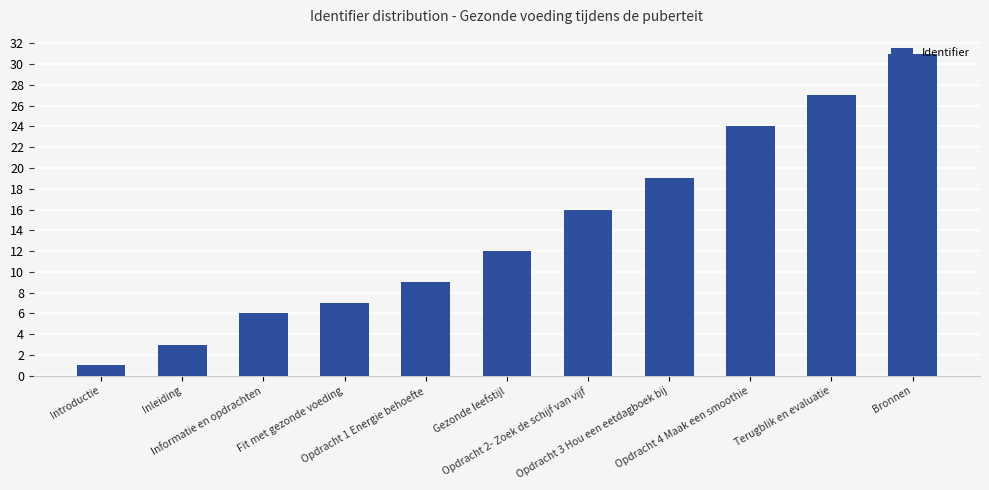

What is the difference between the maximum and minimum values?

30